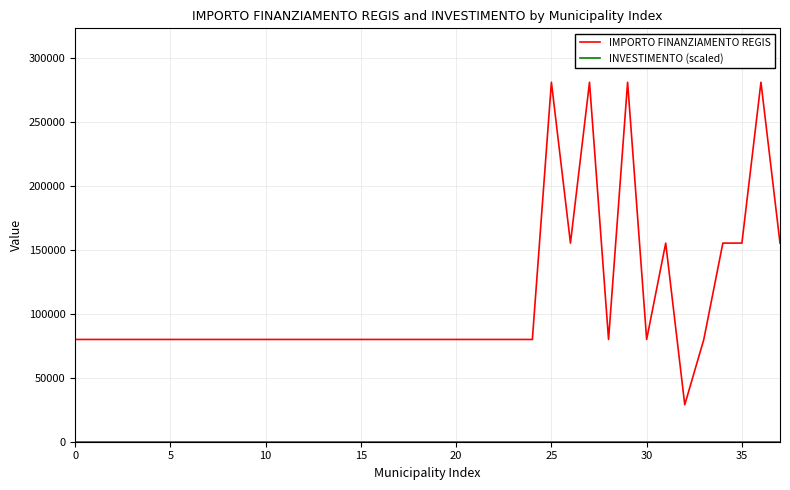

Which series has the widest spread of values?

IMPORTO FINANZIAMENTO REGIS